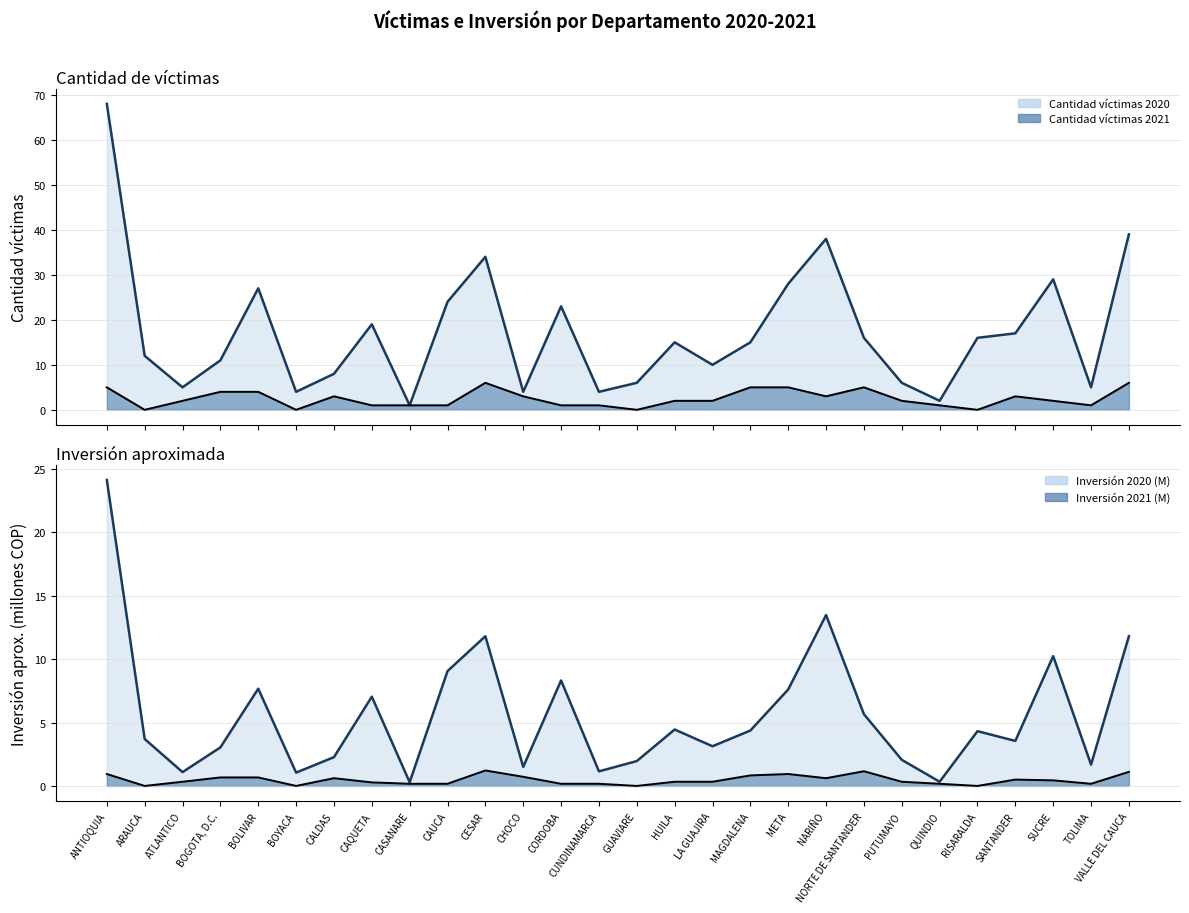

Does the chart have visible grid lines?

Yes